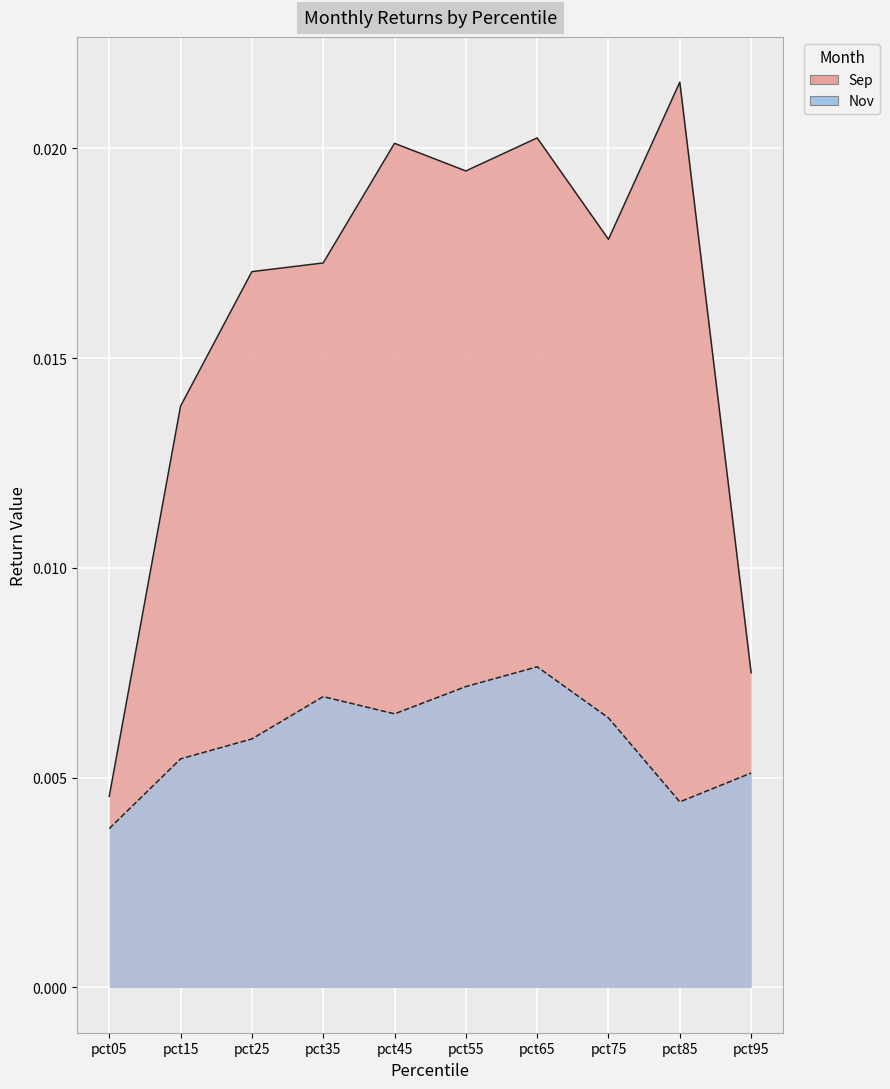

Is the value of Sep at pct95 greater than the value of Nov at pct15?

Yes